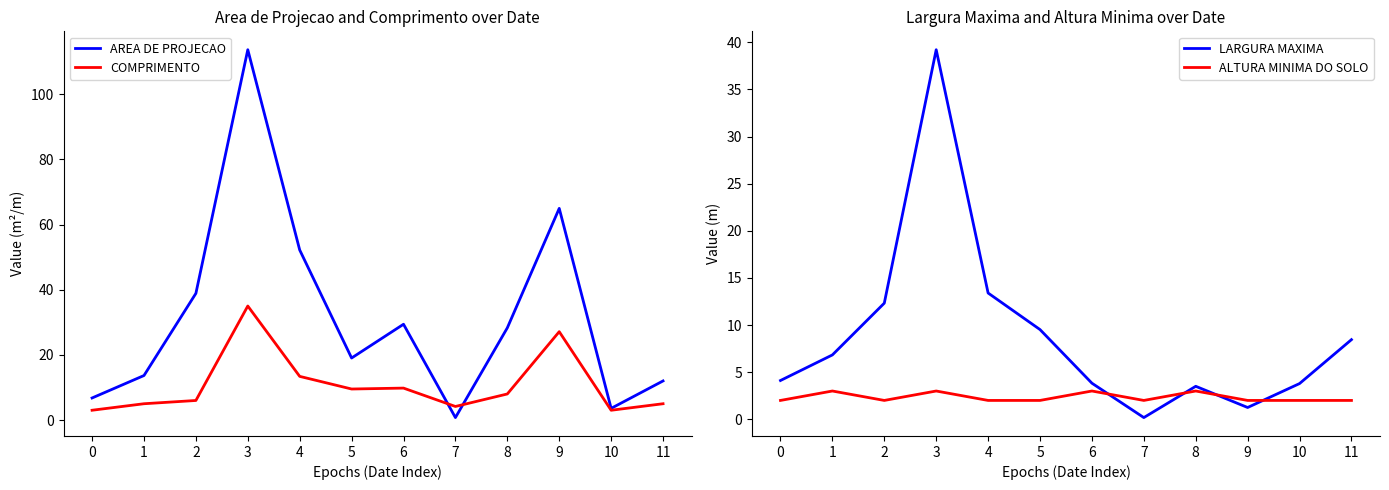

The AREA DE PROJECAO series shows 20.2 at 1. True or false?

False